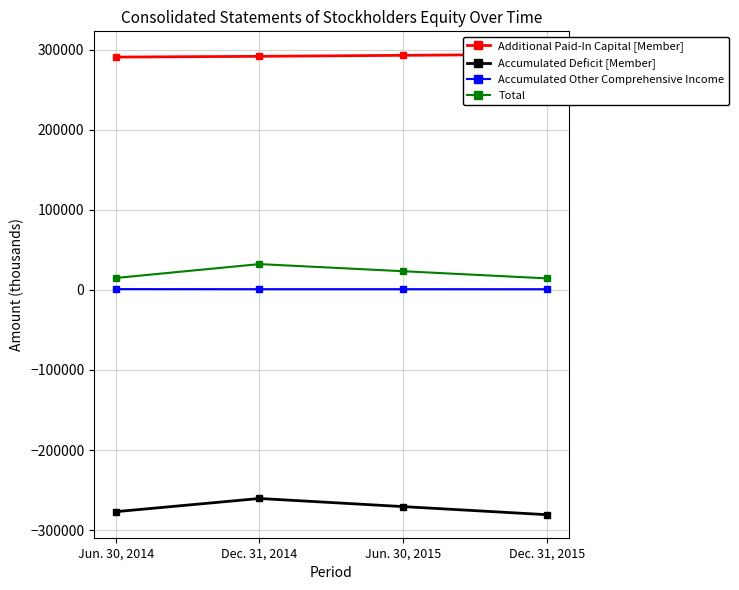

At which category does the chart reach its peak across all series?

Dec. 31, 2015